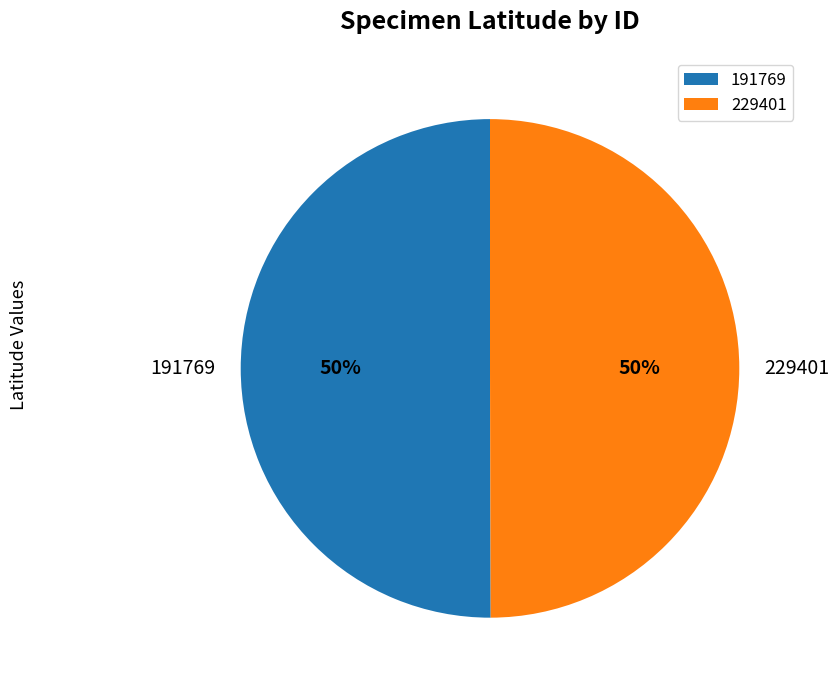

What is the ratio of the value at 191769 to the value at 229401?

1.0